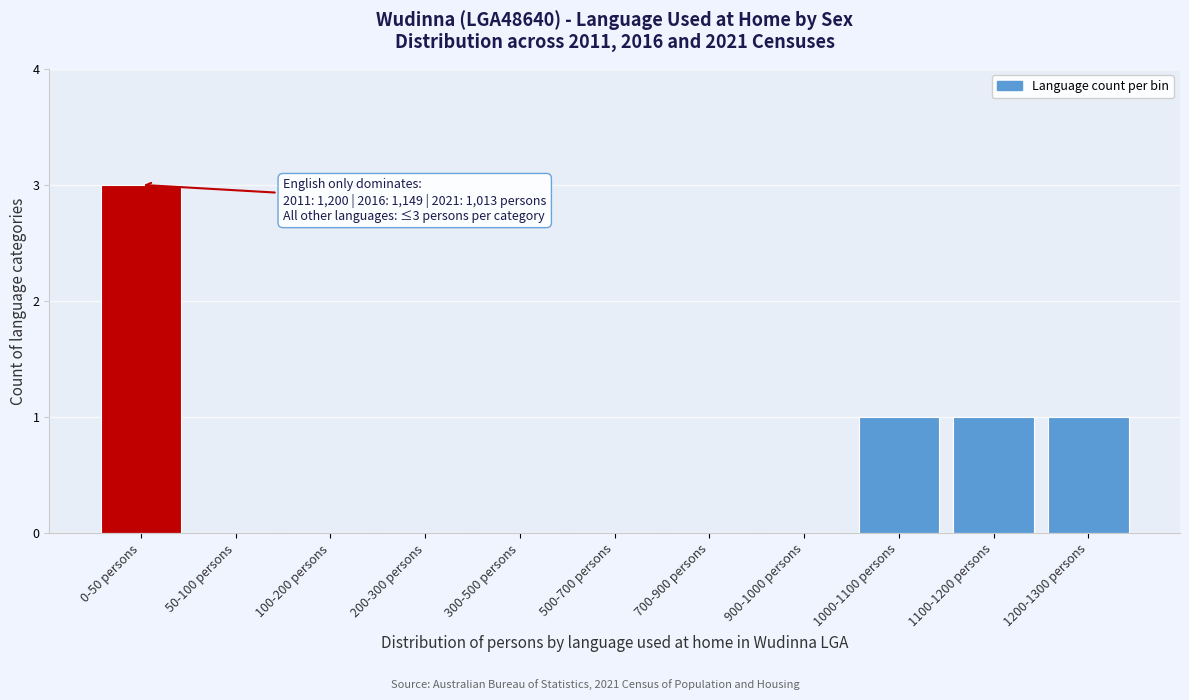

Reading right to left, extract all data points from this chart.

1200-1300 persons=1	1100-1200 persons=1	1000-1100 persons=1	900-1000 persons=0	700-900 persons=0	500-700 persons=0	300-500 persons=0	200-300 persons=0	100-200 persons=0	50-100 persons=0	0-50 persons=3